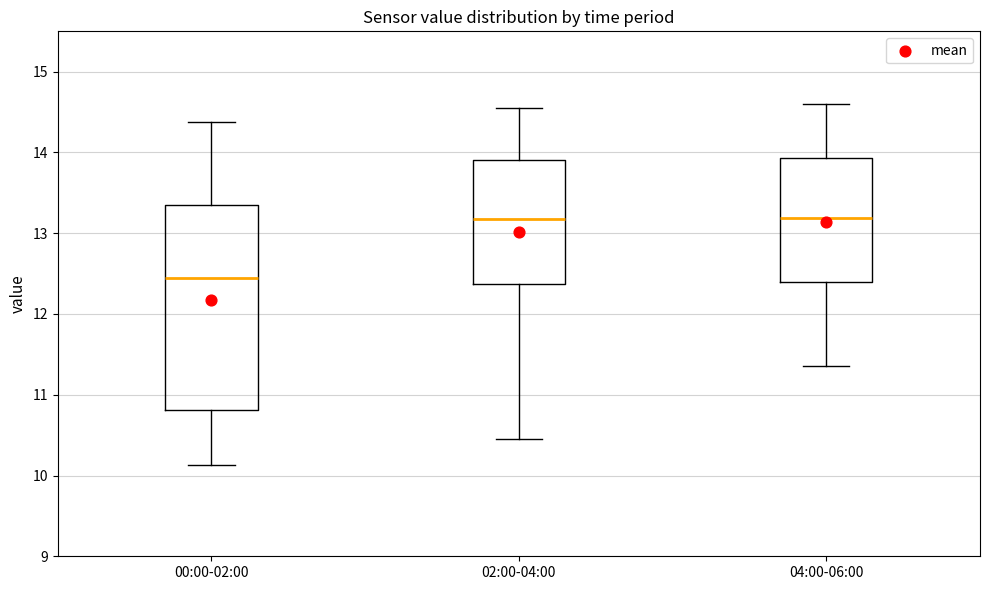

Comparing the boxes themselves (not the whiskers), which one is the tallest?

00:00-02:00